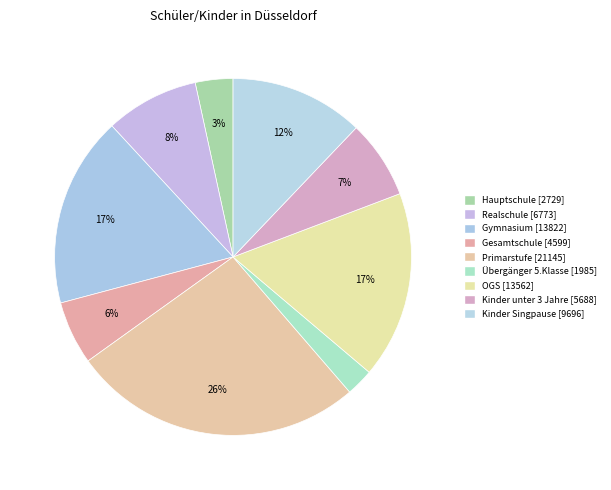

How many segments does this pie chart have?

9